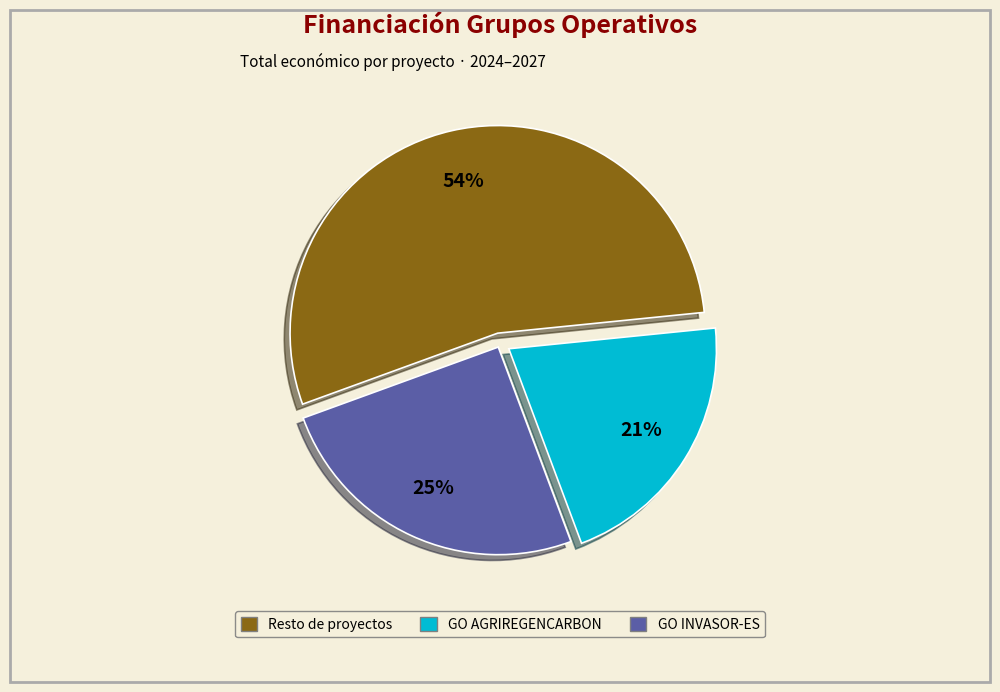

To the nearest percent, what is the average slice percentage?

33%